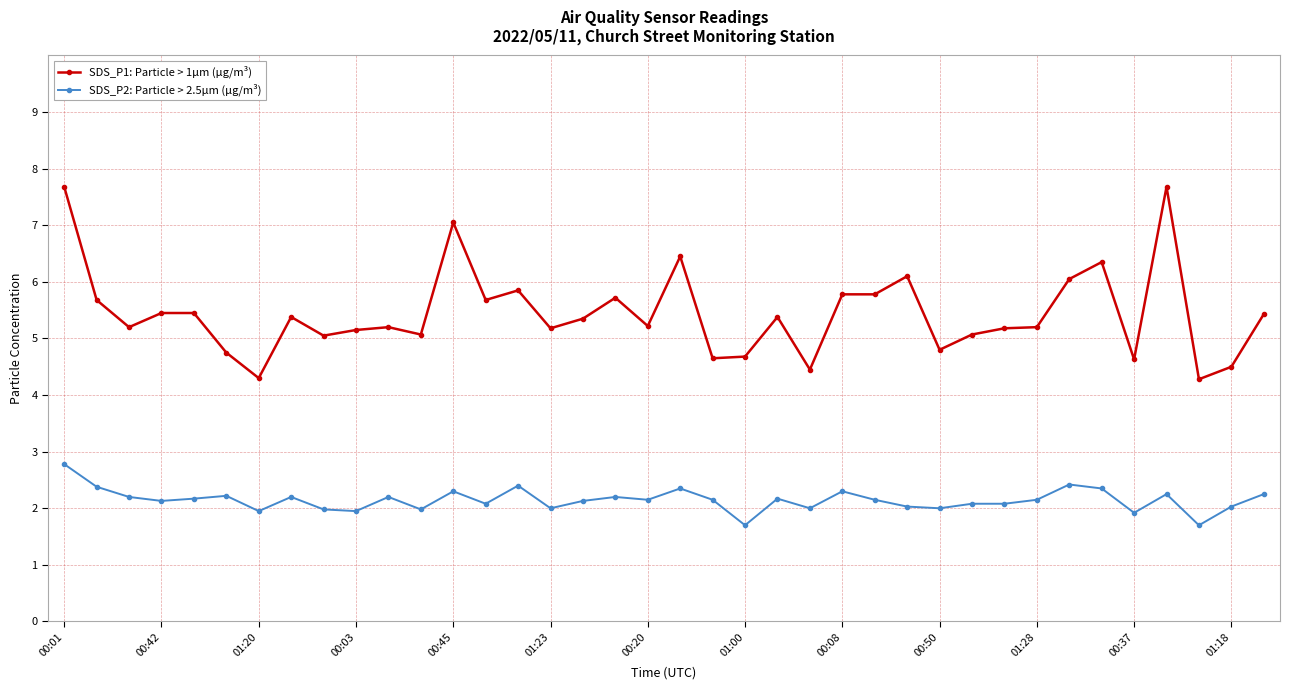

True or false: SDS_P2: Particle > 2.5µm (µg/m³) has more than 2 interior local peaks.

True